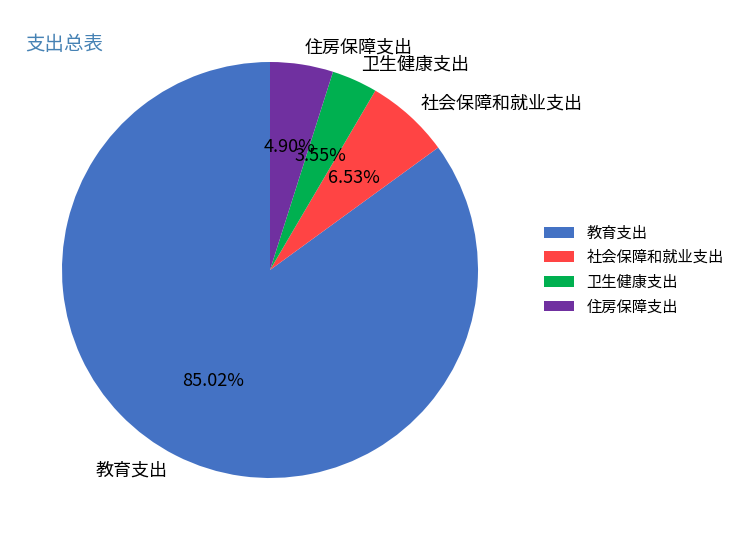

Between 教育支出 and 卫生健康支出, which is larger?

教育支出